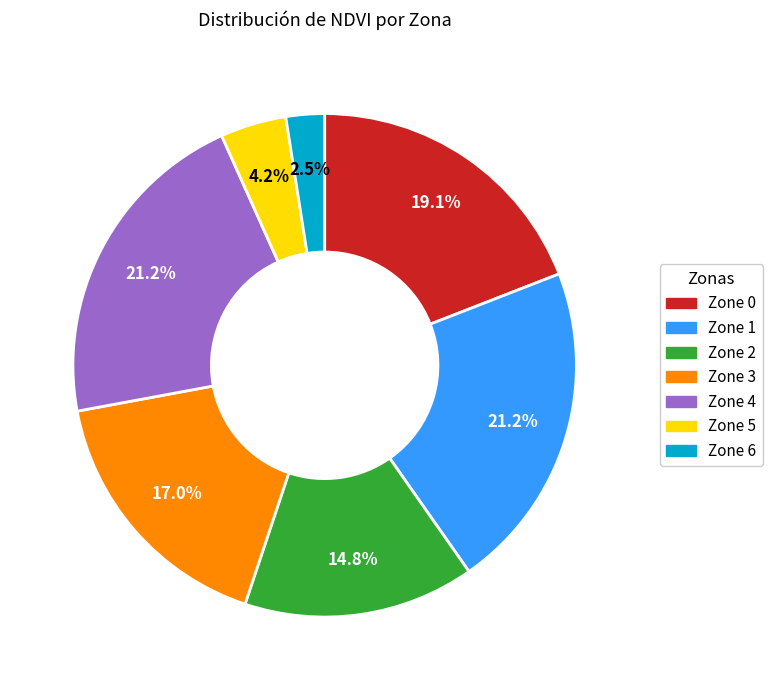

Does any single category account for the majority?

No